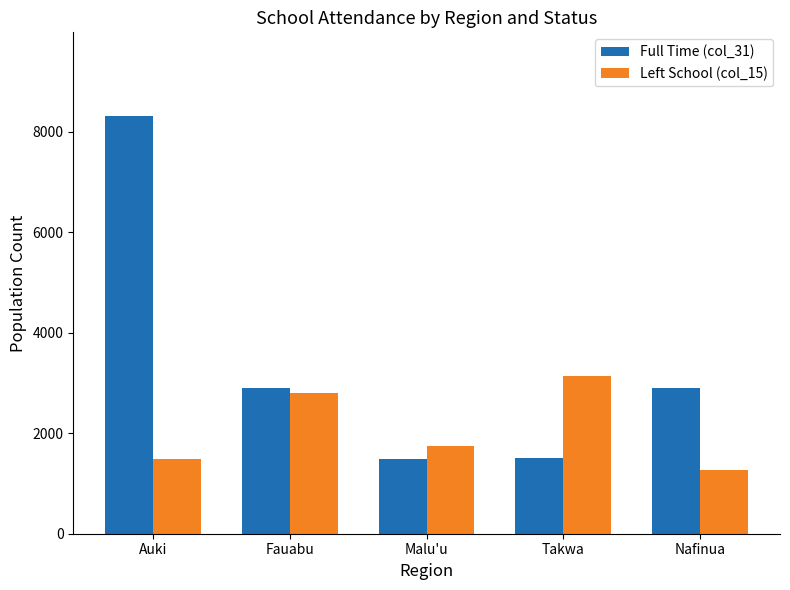

What is the difference between the maximum and minimum values in the Left School (col_15) series?

1880